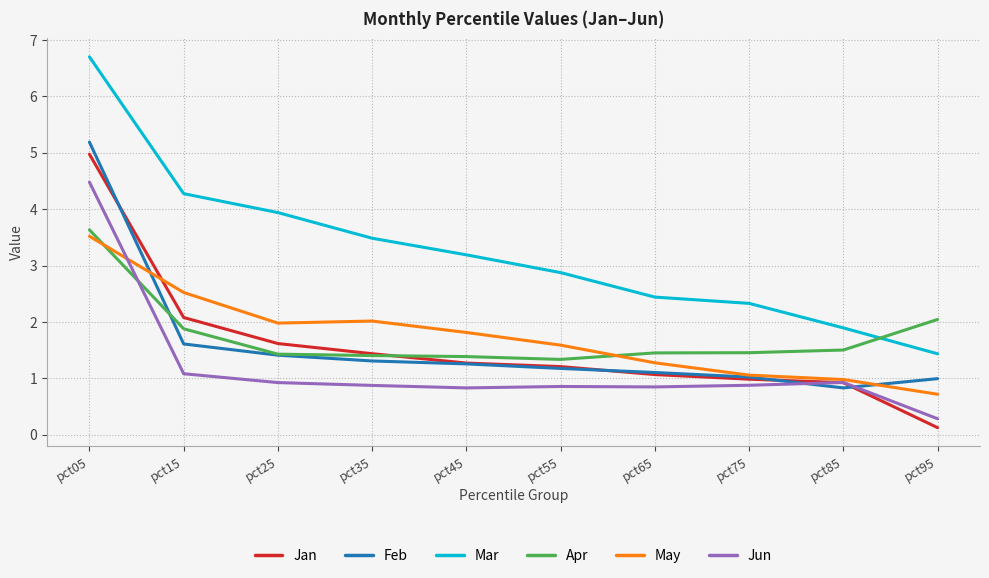

Which series has the largest total across all categories?

Mar